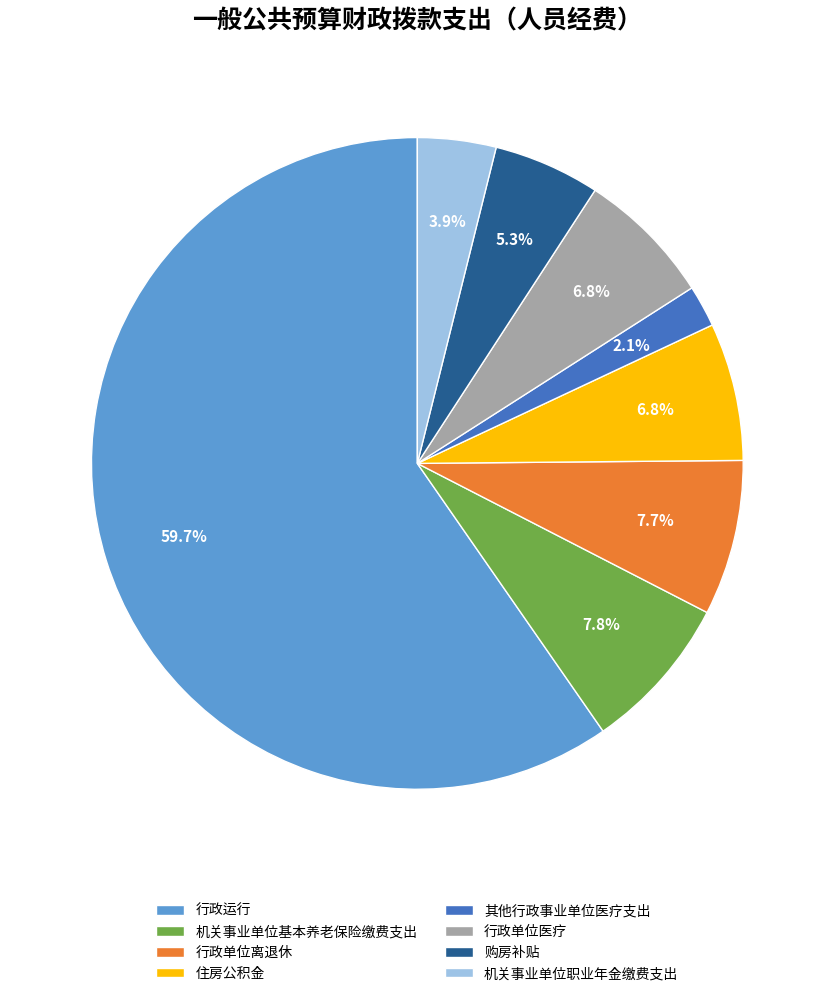

Count the number of slices in the pie.

8